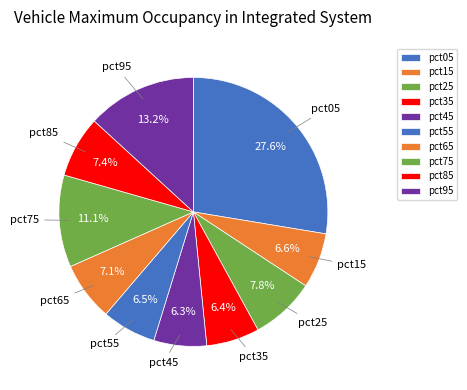

Which has a higher value, pct95 or pct35?

pct95